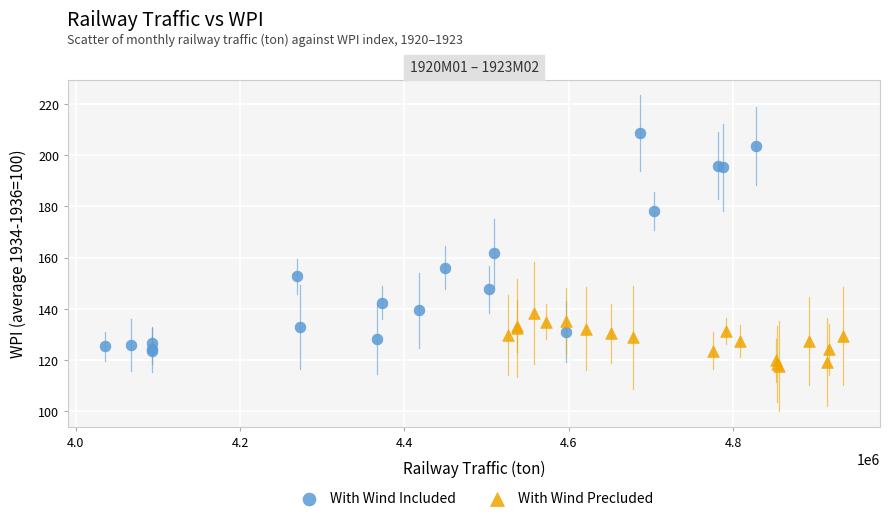

What are all the series names shown in the legend?

With Wind Included, With Wind Precluded